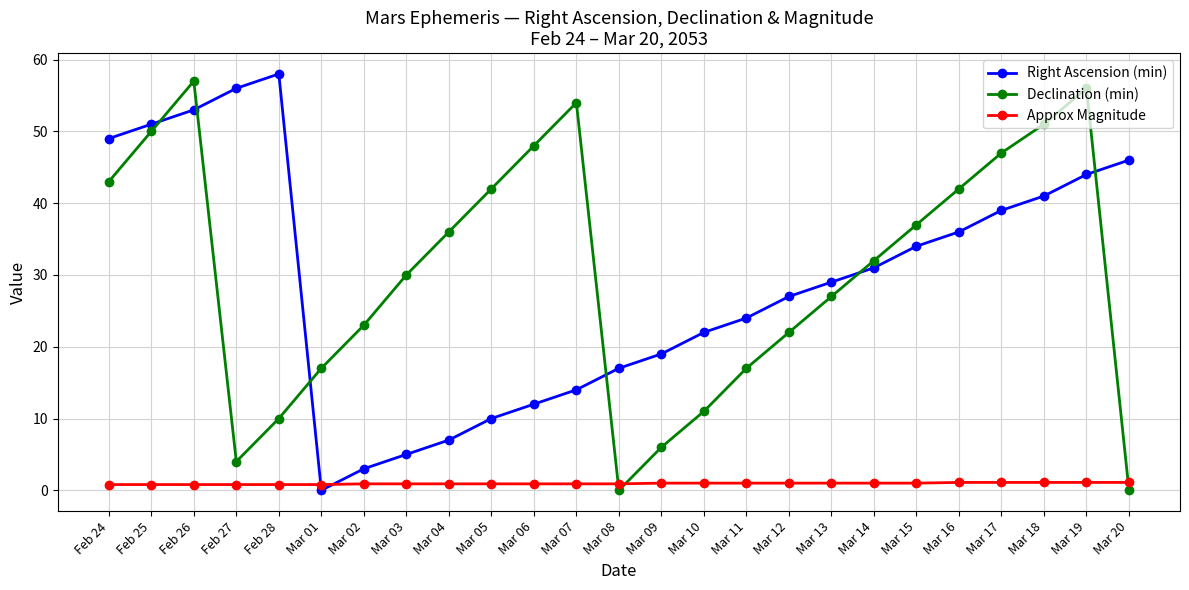

Where is Right Ascension (min) nearest to the value 29?

Mar 13